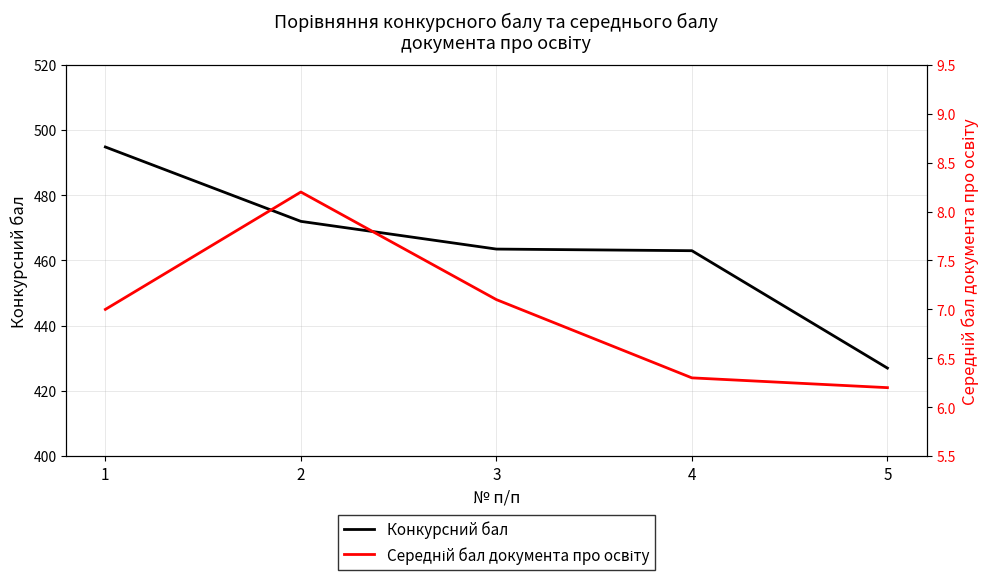

Reading left to right, transcribe all the data shown in this chart.

Конкурсний бал: 494.8	472.0	463.5	463.0	427.0
Середній бал документа про освіту: 7.0	8.2	7.1	6.3	6.2